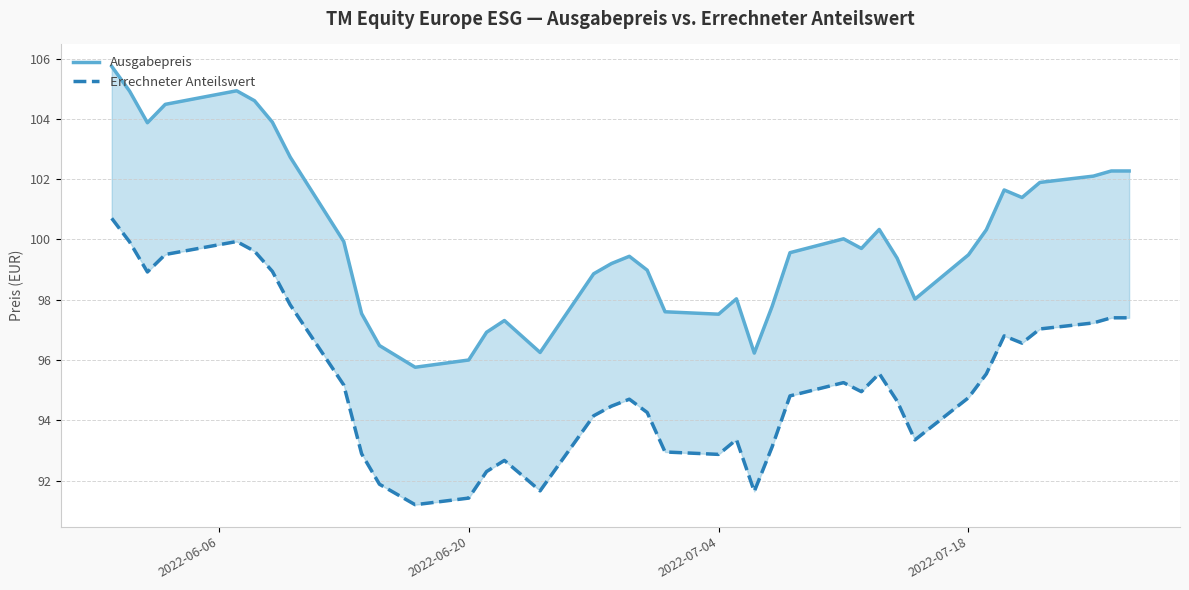

How many lines are shown in the chart?

2